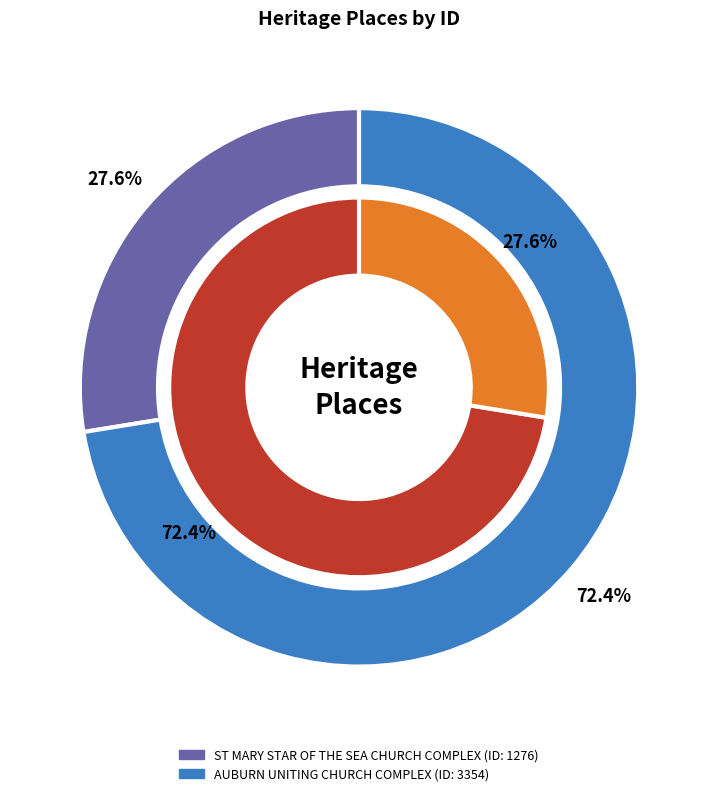

How many slices are in this pie chart?

2